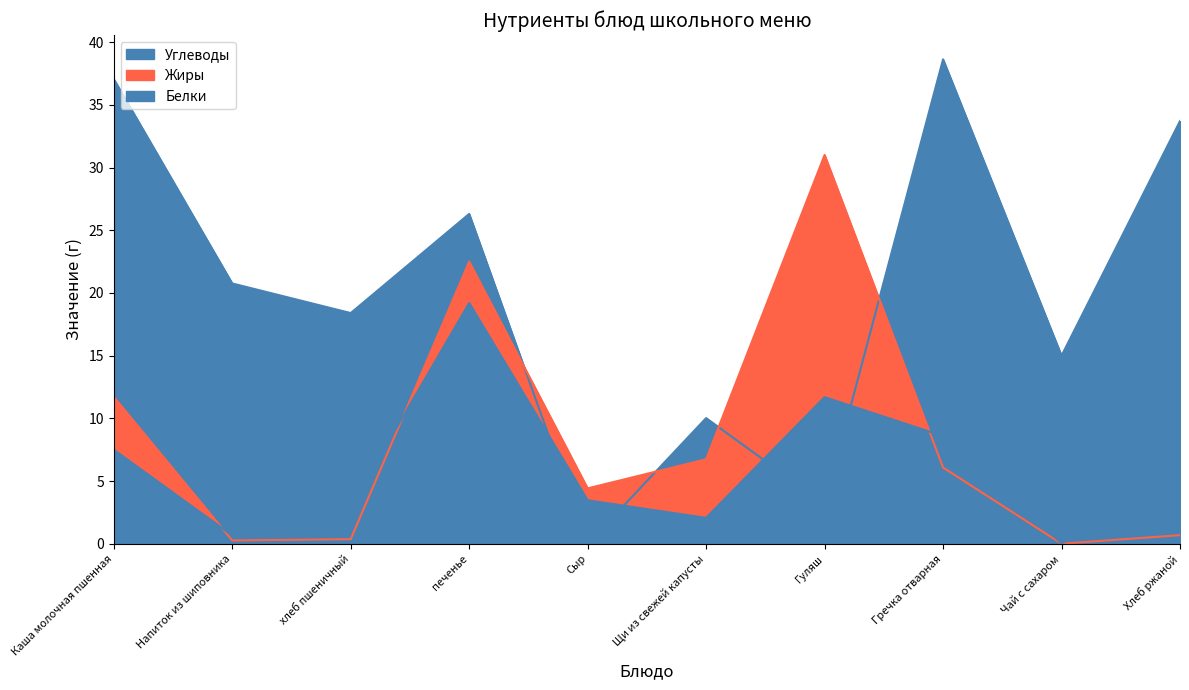

What position from the right is Гуляш?

4